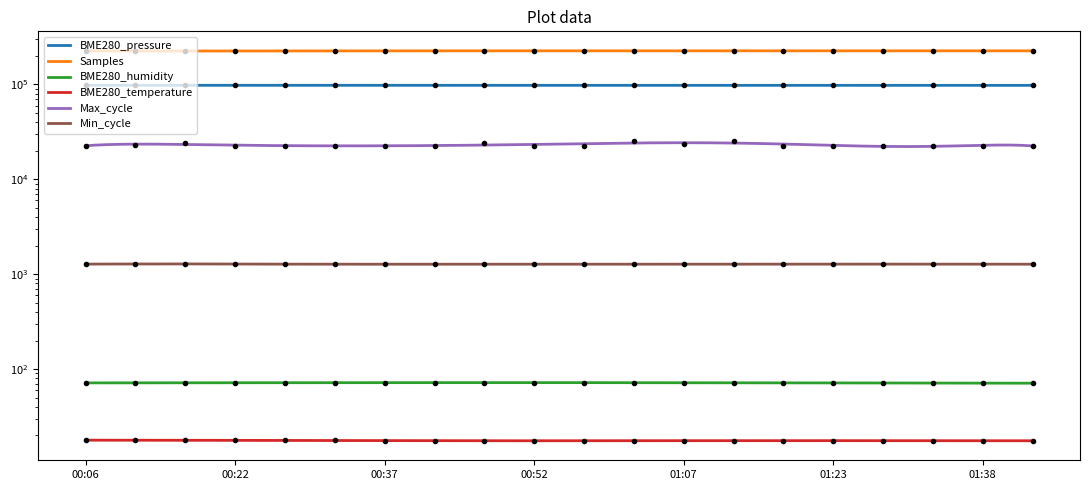

How many categories are shown in the chart?

20